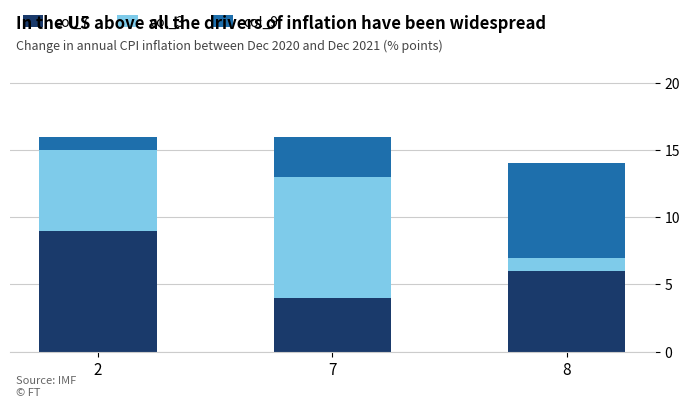

What is the total value across all series at 8?

14